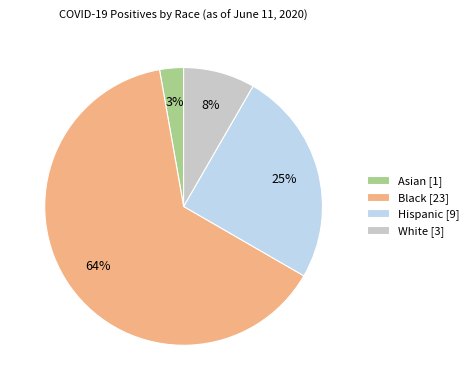

Between White and Asian, which is larger?

White